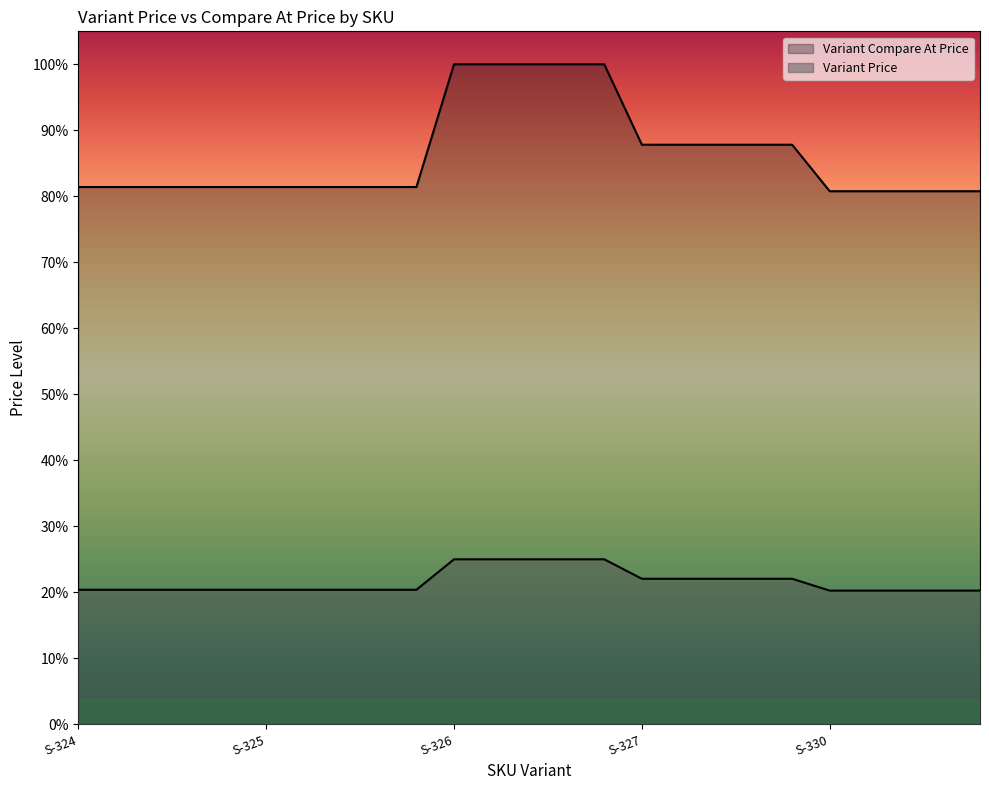

The value of Variant Compare At Price at XL-325 is 8823. True or false?

False